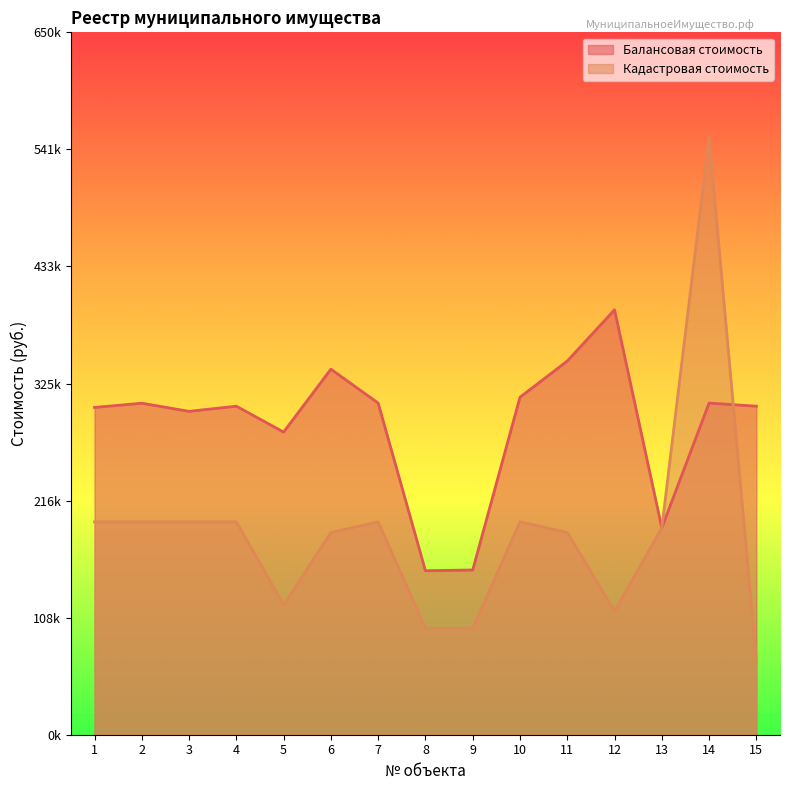

Reading left to right, transcribe all the data shown in this chart.

Балансовая стоимость: 1=302862	2=306779	3=299247	4=304040	5=280073	6=338279	7=306909	8=151768	9=152443	10=312306	11=345811	12=393249	13=191445	14=306909	15=304040
Кадастровая стоимость: 1=197000	2=197000	3=197000	4=197000	5=120170	6=187150	7=197000	8=98500	9=98500	10=197000	11=187150	12=114260	13=191444	14=552774	15=68668